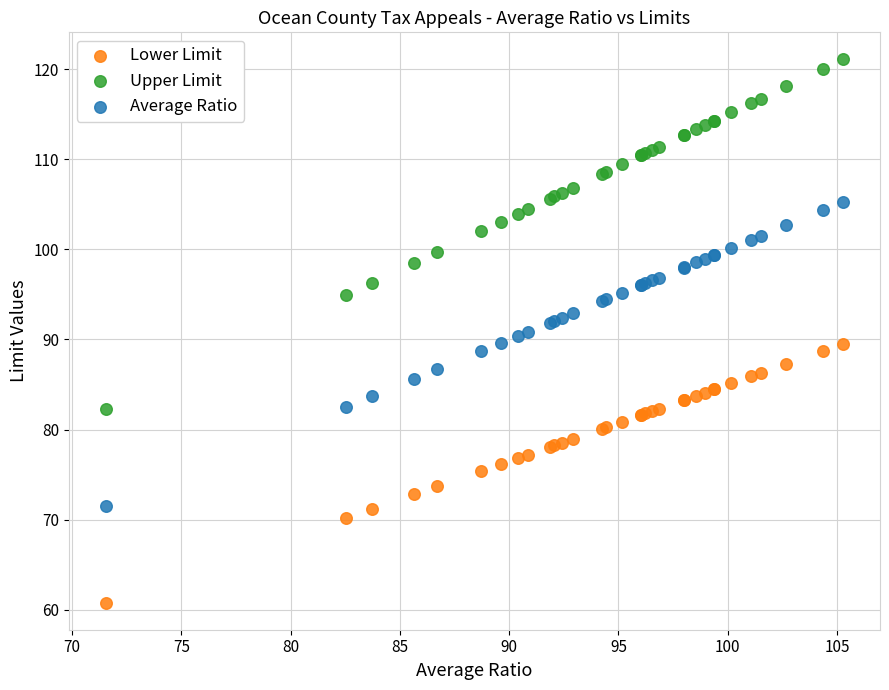

What is the X range (max minus min) for the scatter plot?

33.8